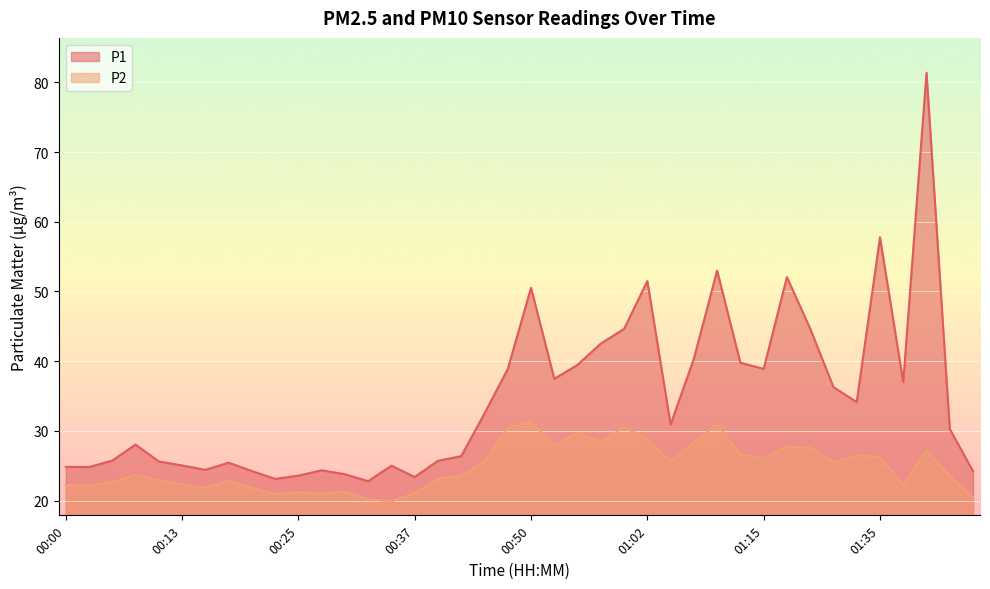

At which label does P2 first exceed 23?

00:08